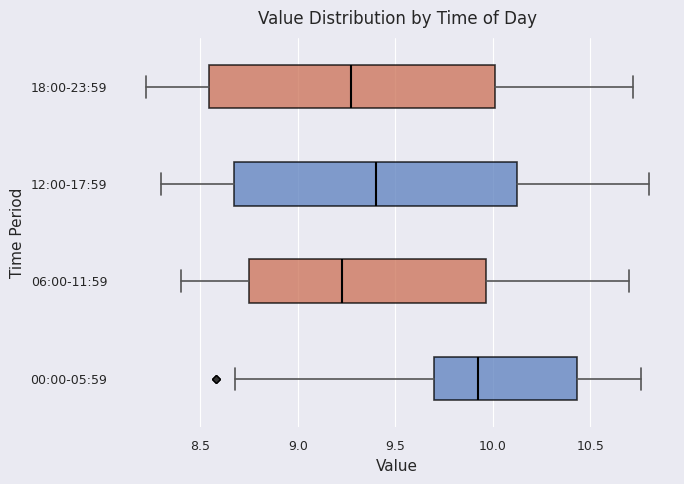

Where does the right whisker of the box for 06:00-11:59 end on the x-axis? The values are not printed on the chart, so give them approximately, as read against the axis.

10.70